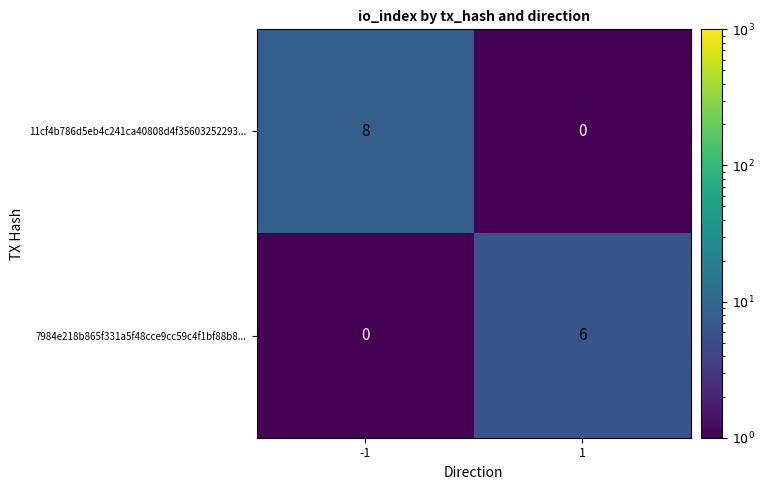

Rank the series at 1 from highest to lowest value.

7984e218b865f331a5f48cce9cc59c4f1bf88b8..., 11cf4b786d5eb4c241ca40808d4f35603252293...